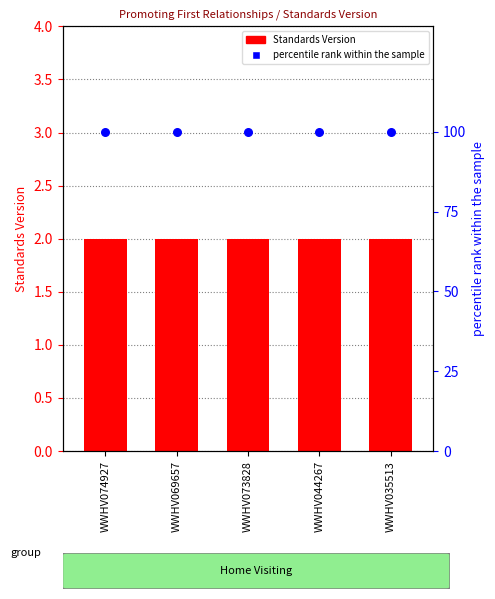

What are all the series names shown in the legend?

Standards Version, percentile rank within the sample